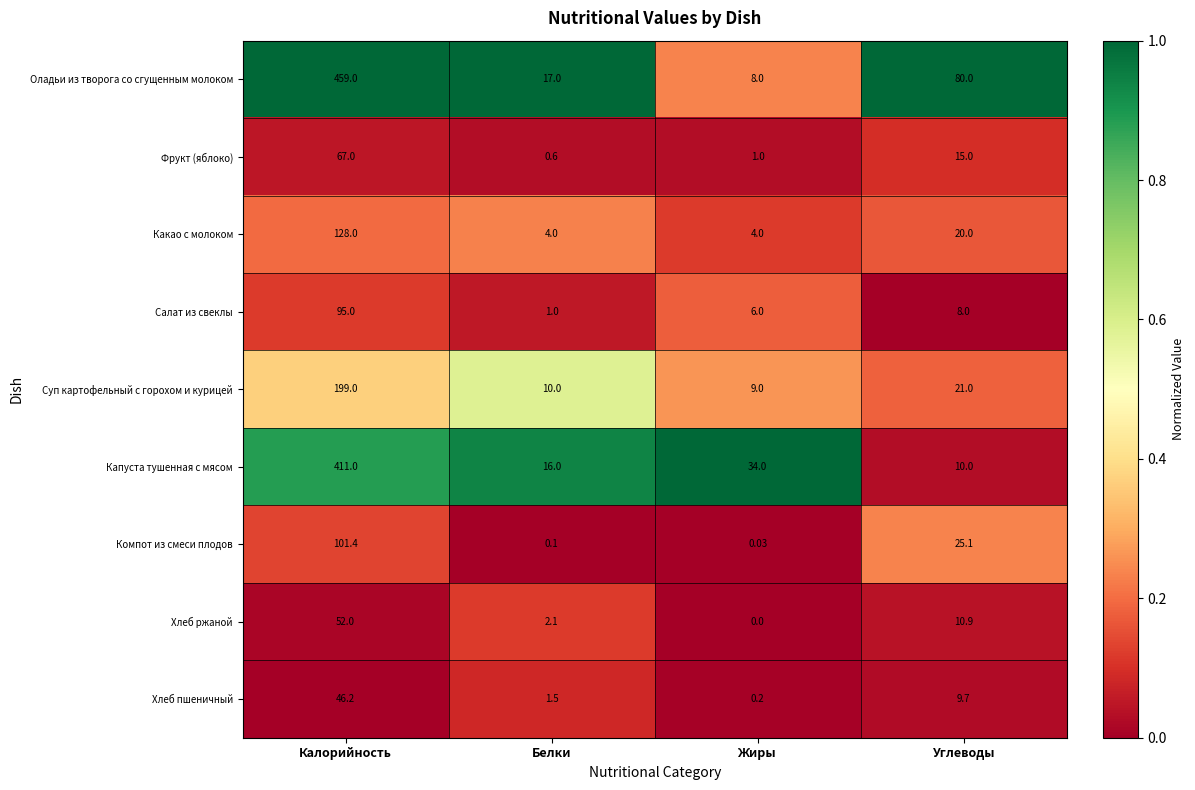

Is the value of Компот из смеси плодов at Жиры greater than the value of Салат из свеклы at Углеводы?

No